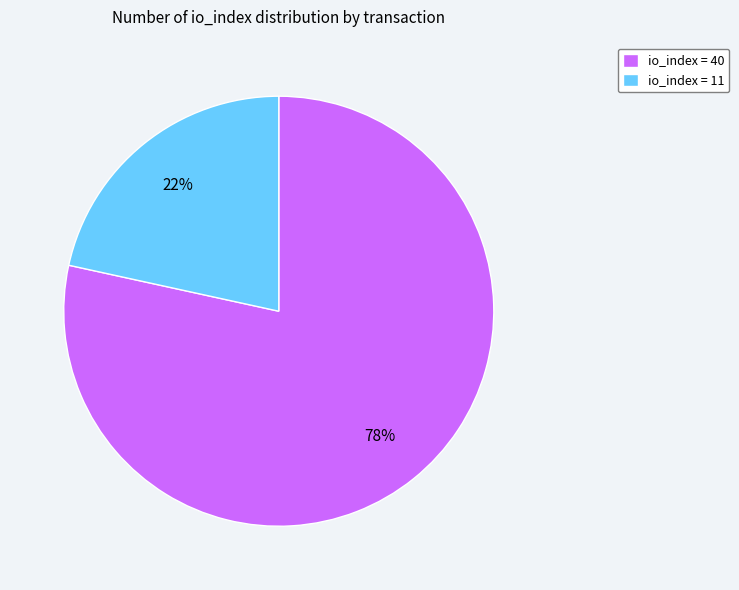

How many segments does this pie chart have?

2